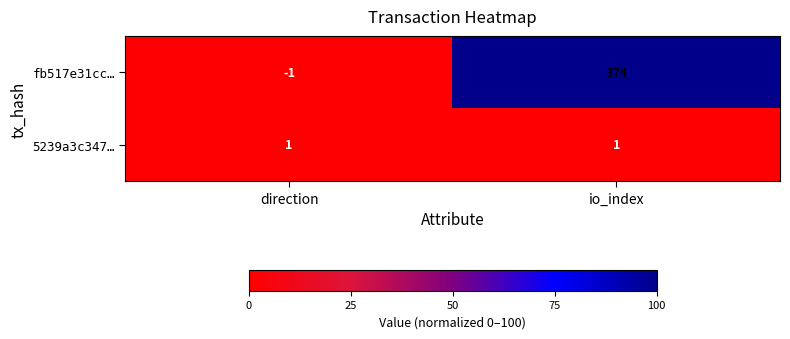

What is the sum of the fb517e31cc… values at direction and io_index?

373